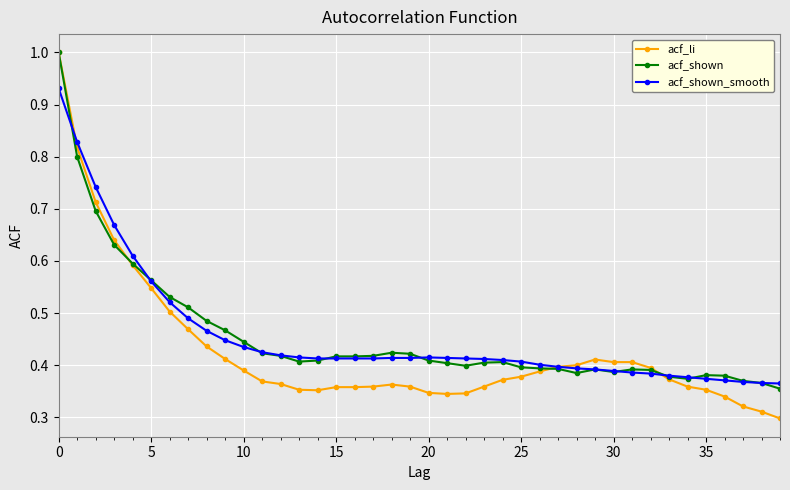

True or false: acf_shown_smooth and acf_shown intersect in this chart.

True